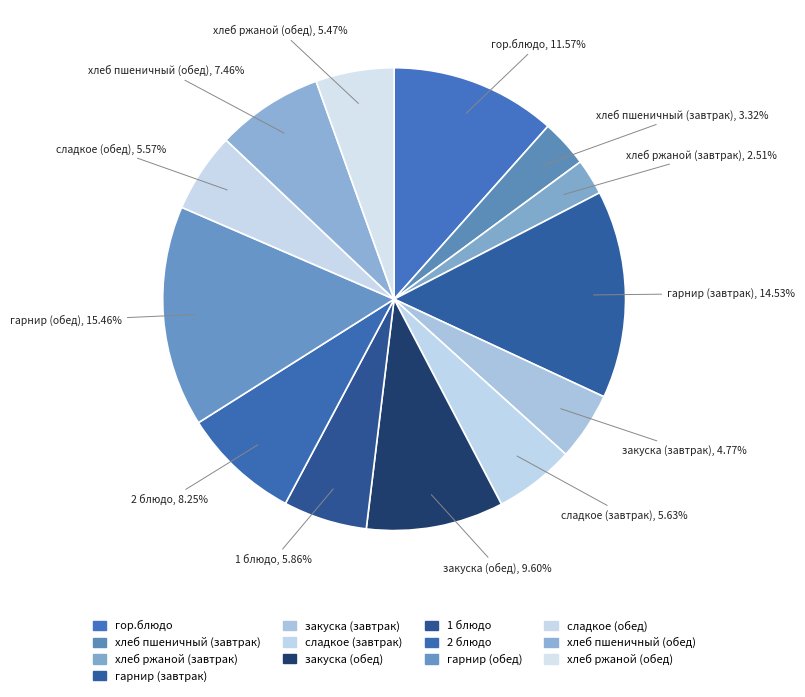

Which has a higher value, хлеб пшеничный (завтрак) or хлеб ржаной (завтрак)?

хлеб пшеничный (завтрак)